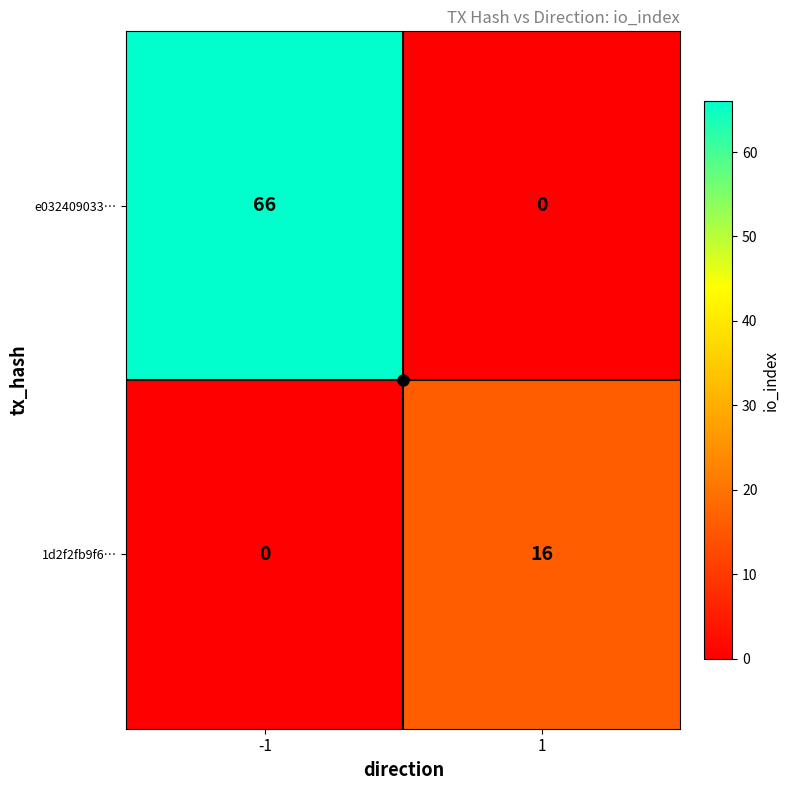

What value does the e032409033… series have at -1?

66